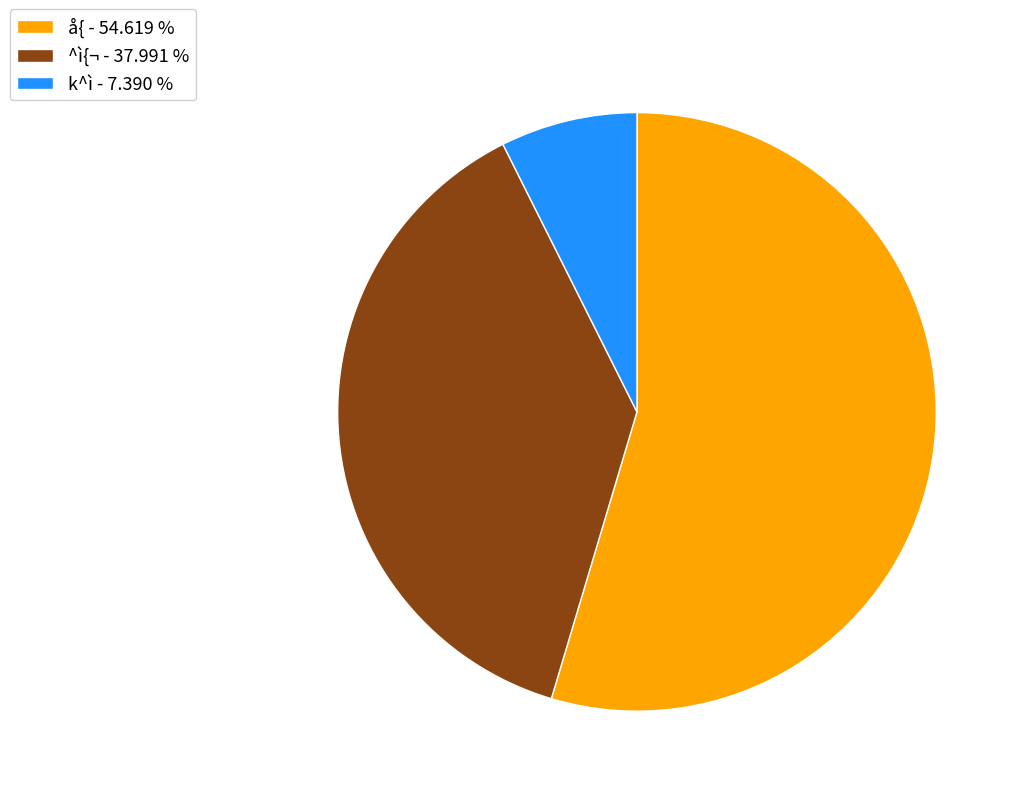

Do k^ì - 7.390 % and å{ - 54.619 % together represent more than half of the pie?

Yes